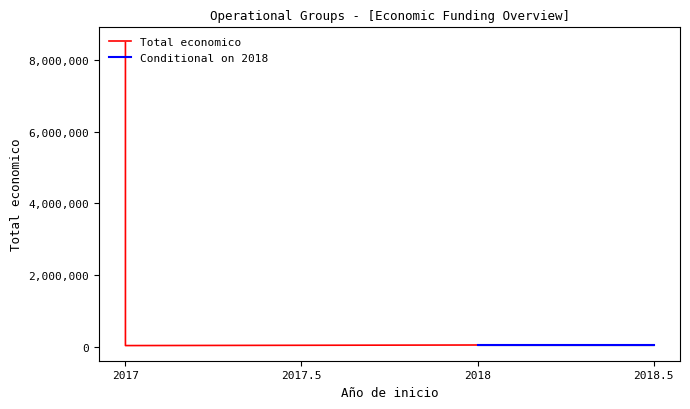

Which category has the highest value across all series?

2017